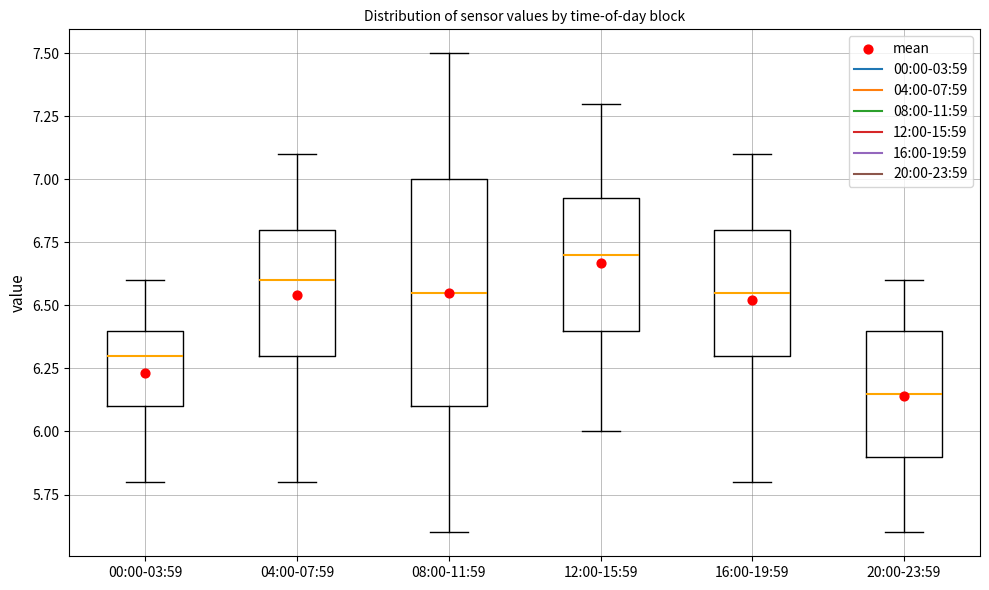

Reading left to right, transcribe this box plot: for each box, give where its median line is, the range the box spans, and where its two whiskers end, as read against the y-axis. The values are not printed on the chart, so give them approximately, as read against the axis.

00:00-03:59: median 6.30, box 6.10 to 6.40, whiskers 5.80 to 6.60
04:00-07:59: median 6.60, box 6.30 to 6.80, whiskers 5.80 to 7.10
08:00-11:59: median 6.55, box 6.10 to 7.00, whiskers 5.60 to 7.50
12:00-15:59: median 6.70, box 6.40 to 6.95, whiskers 6.00 to 7.30
16:00-19:59: median 6.55, box 6.30 to 6.80, whiskers 5.80 to 7.10
20:00-23:59: median 6.15, box 5.90 to 6.40, whiskers 5.60 to 6.60